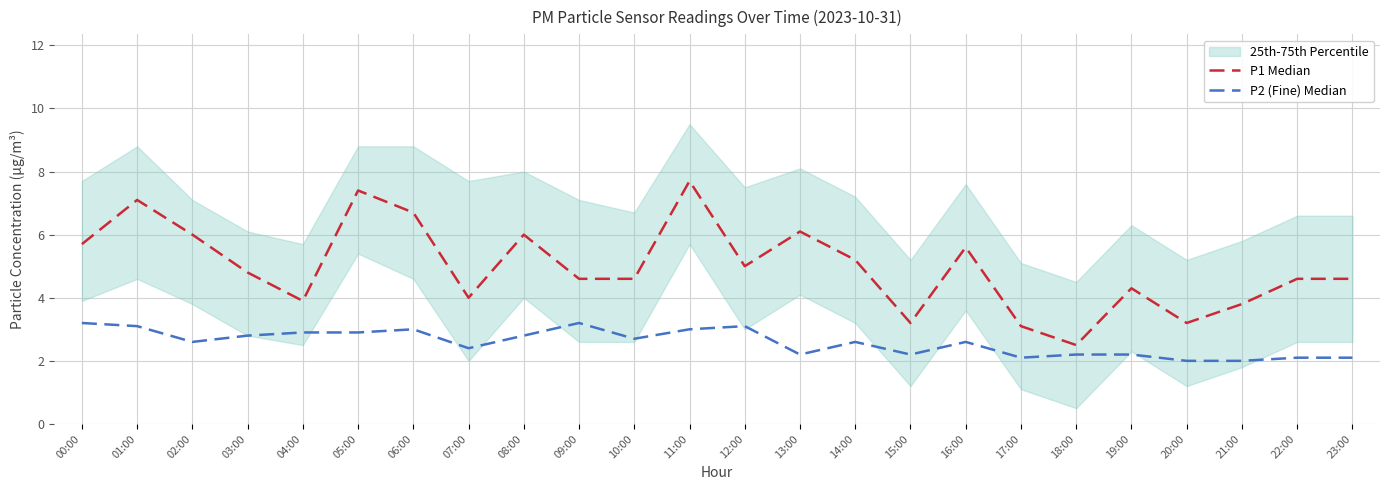

True or false: P1 Median and P2 (Fine) Median intersect in this chart.

False